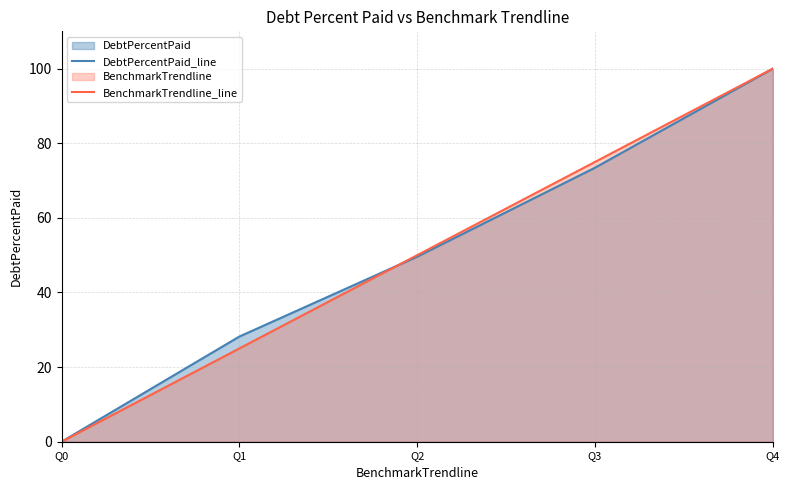

How many data points in BenchmarkTrendline_line are less than 50?

2